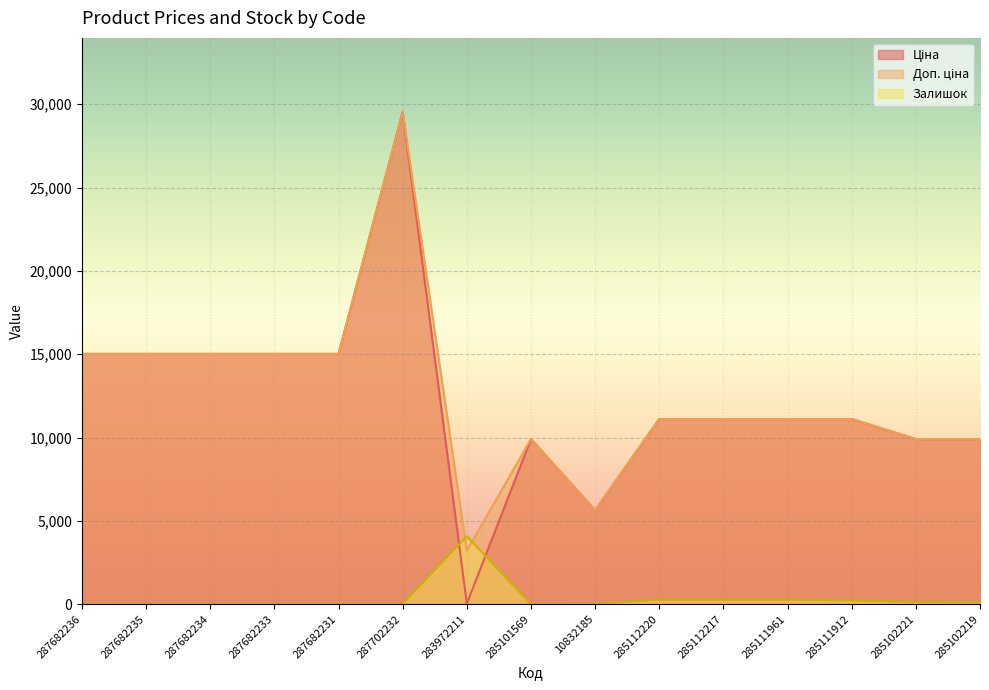

Between 287682234 and 287682236, which is larger?

287682234